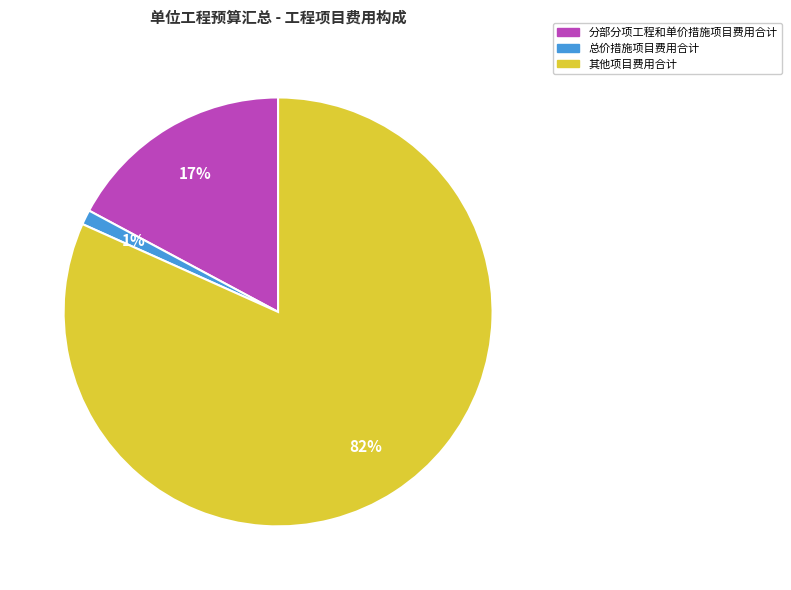

Rank the categories by value from lowest to highest.

总价措施项目费用合计, 分部分项工程和单价措施项目费用合计, 其他项目费用合计